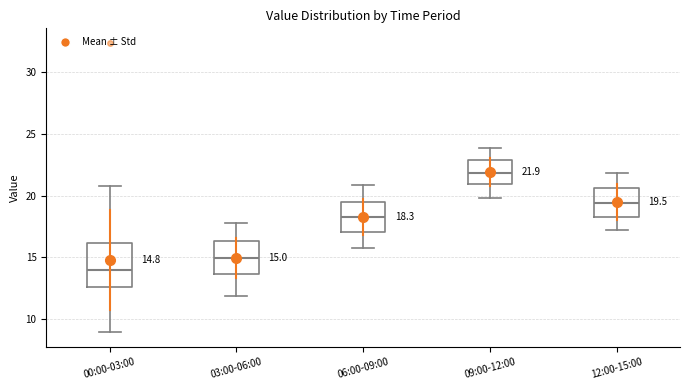

Comparing the boxes themselves (not the whiskers), which one is the tallest?

00:00-03:00